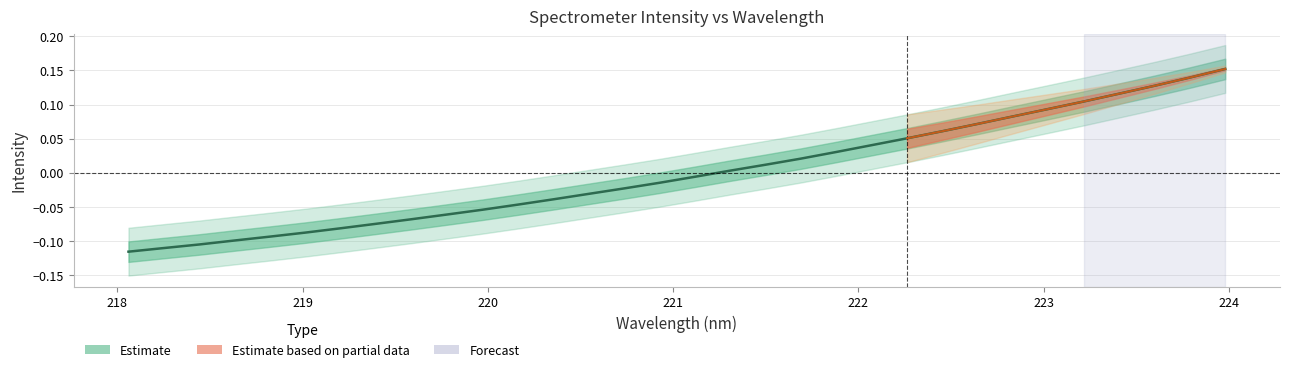

What position from the right is 221.8812?

12